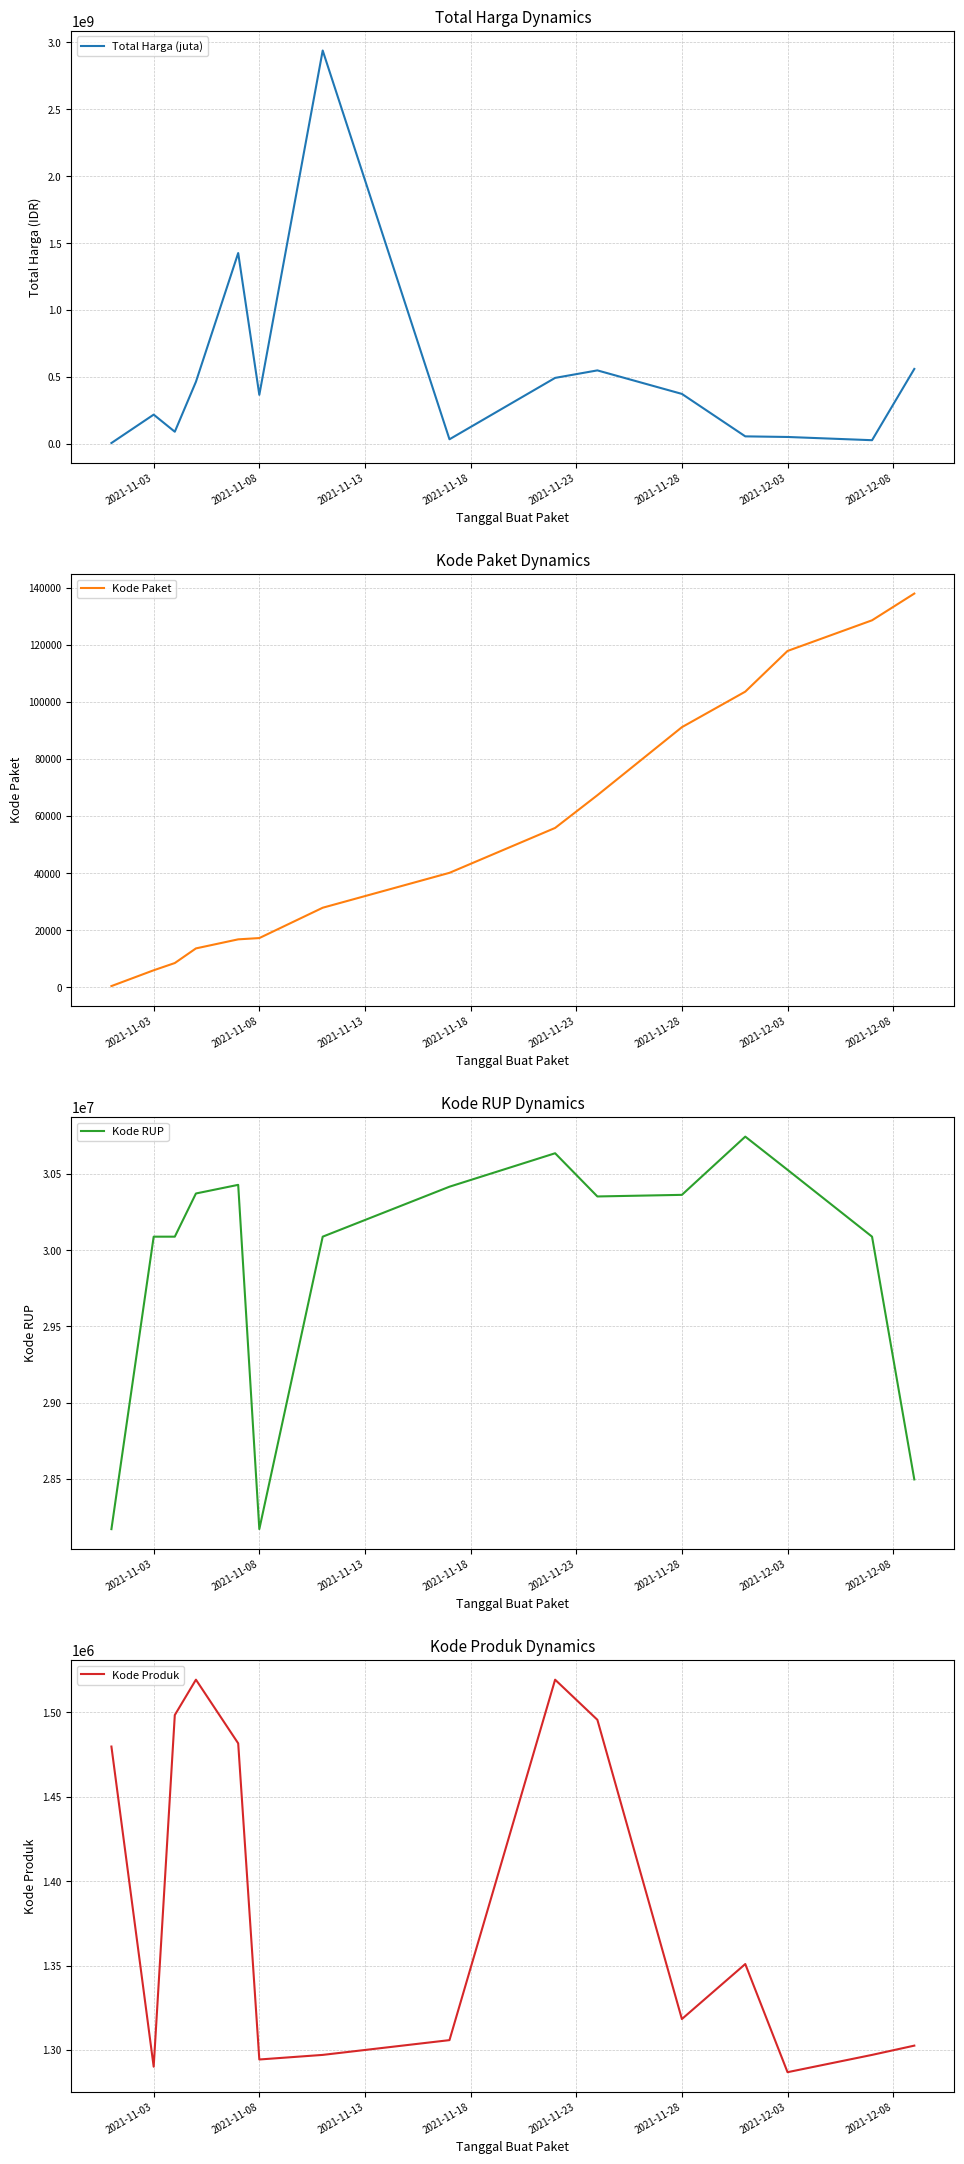

The value of Kode Paket at 2021-11-03 is 261. True or false?

False